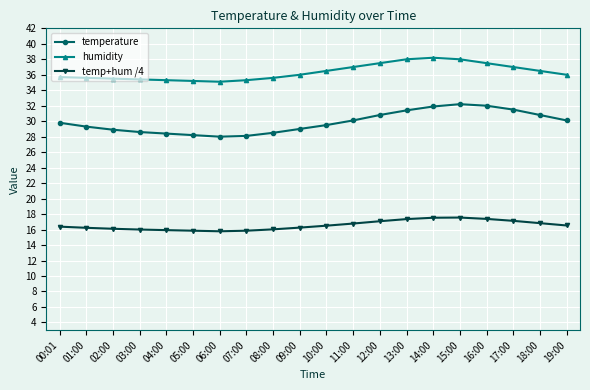

The temp+hum /4 series shows 16.8 at 18:00. True or false?

True